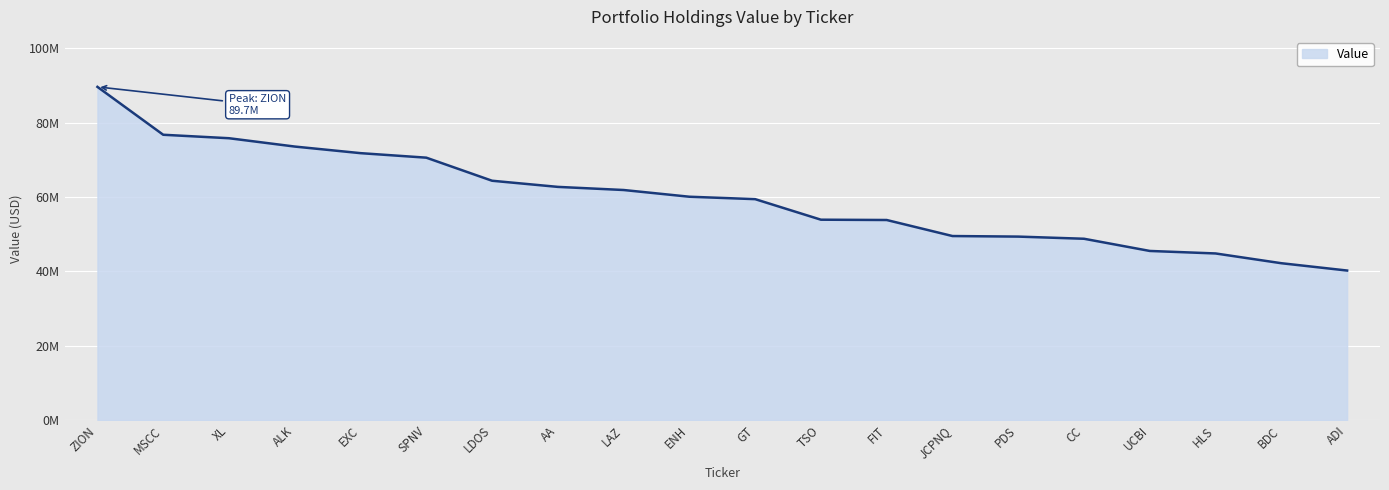

At which label does the data first exceed 60092000?

ZION